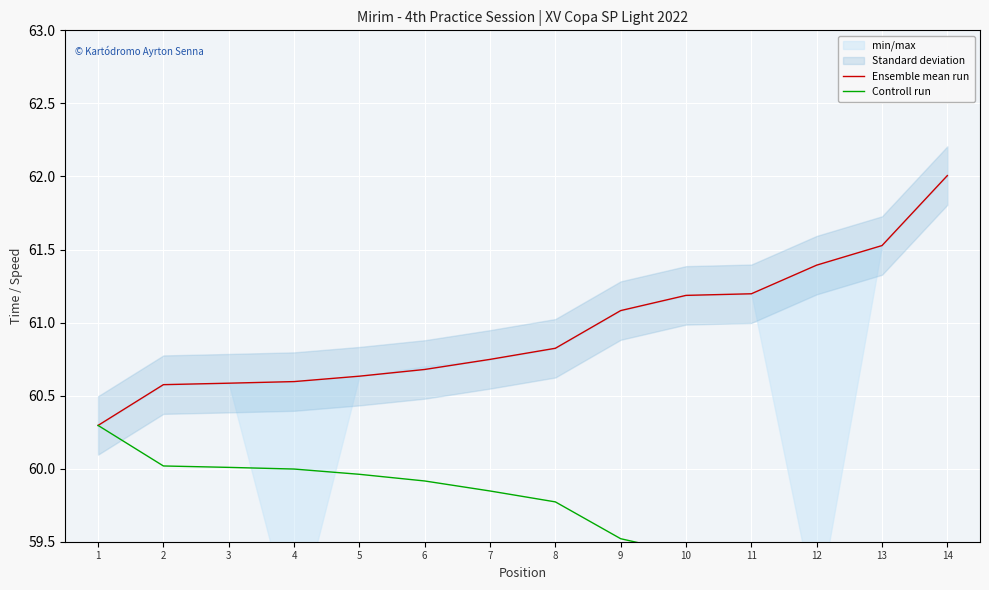

At which category is the sum across all series the highest?

14